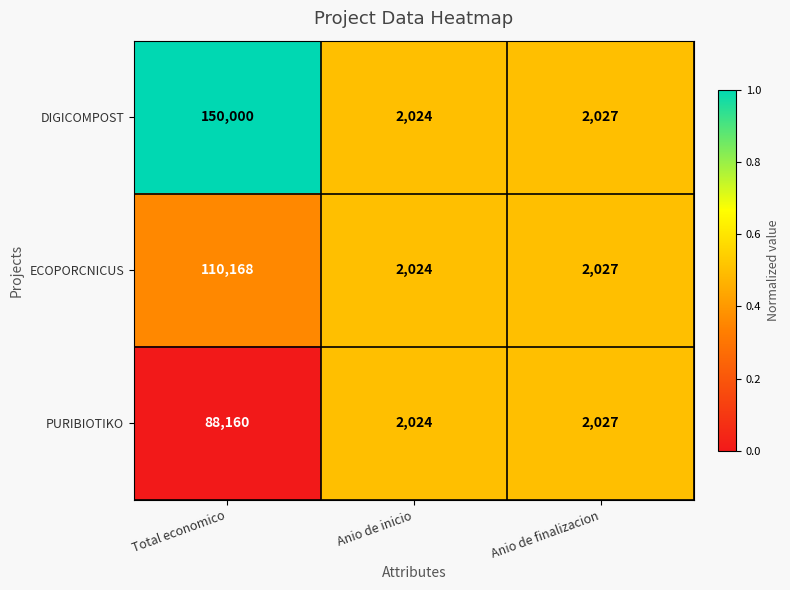

Between Total economico and Anio de finalizacion, which series saw the biggest shift?

DIGICOMPOST